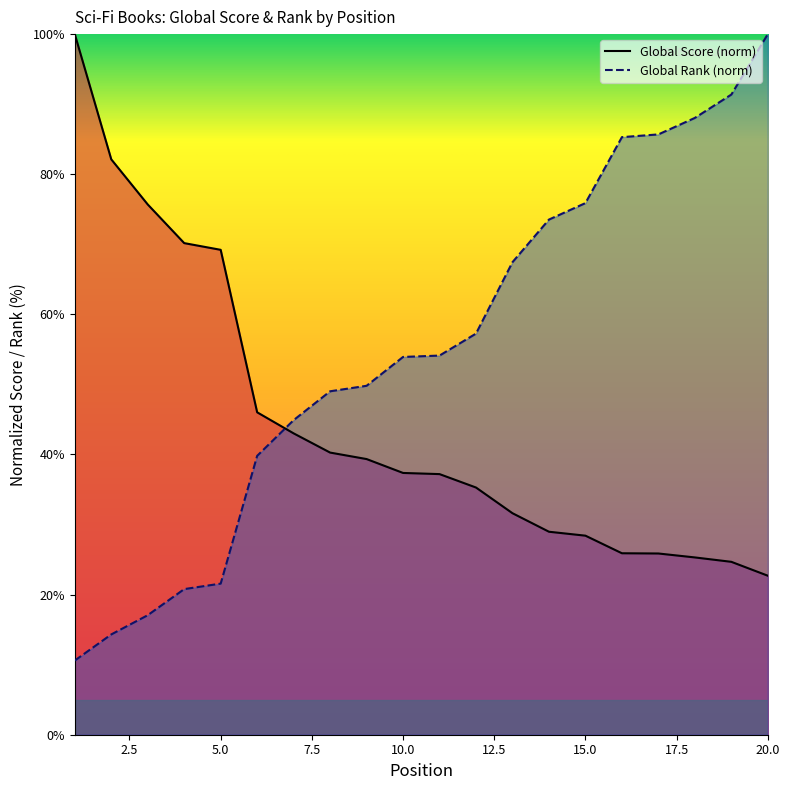

Read the Global Rank value at 10.

53.9